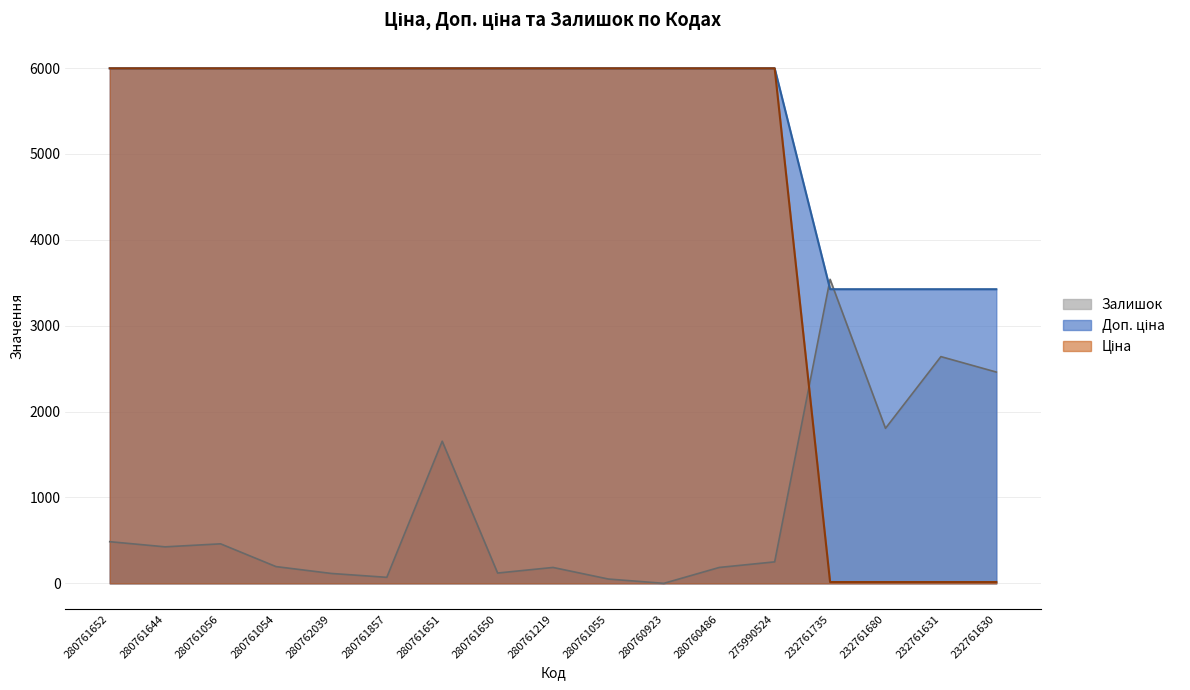

Where is Ціна nearest to the value 3006?

232761735